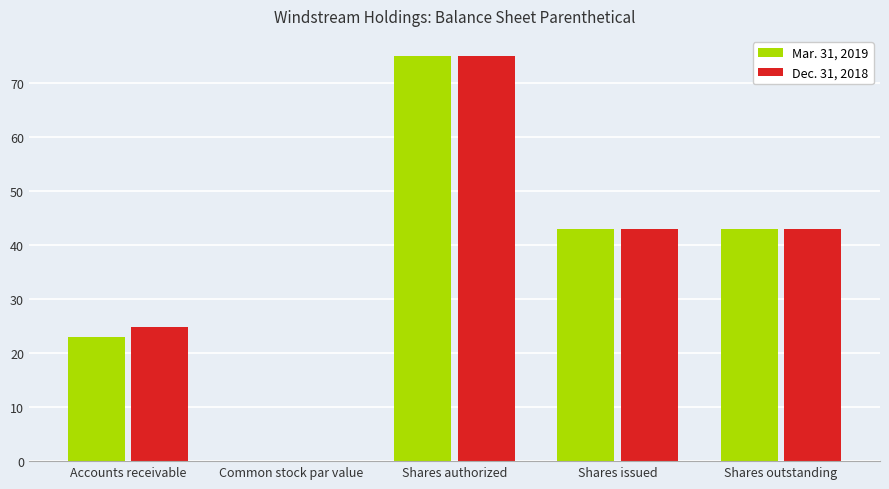

How many groups of bars are there?

5